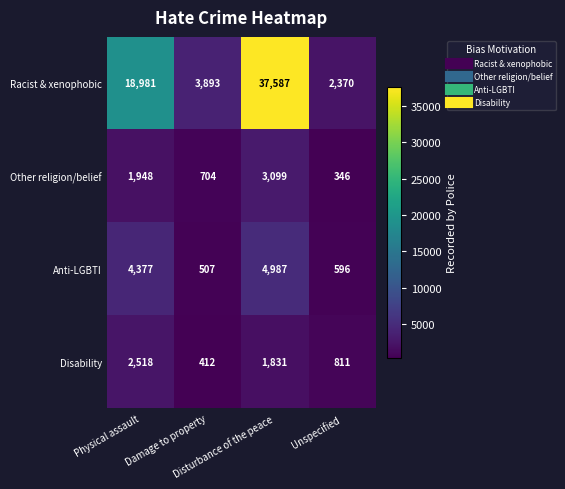

What is the maximum value for Anti-LGBTI?

4987